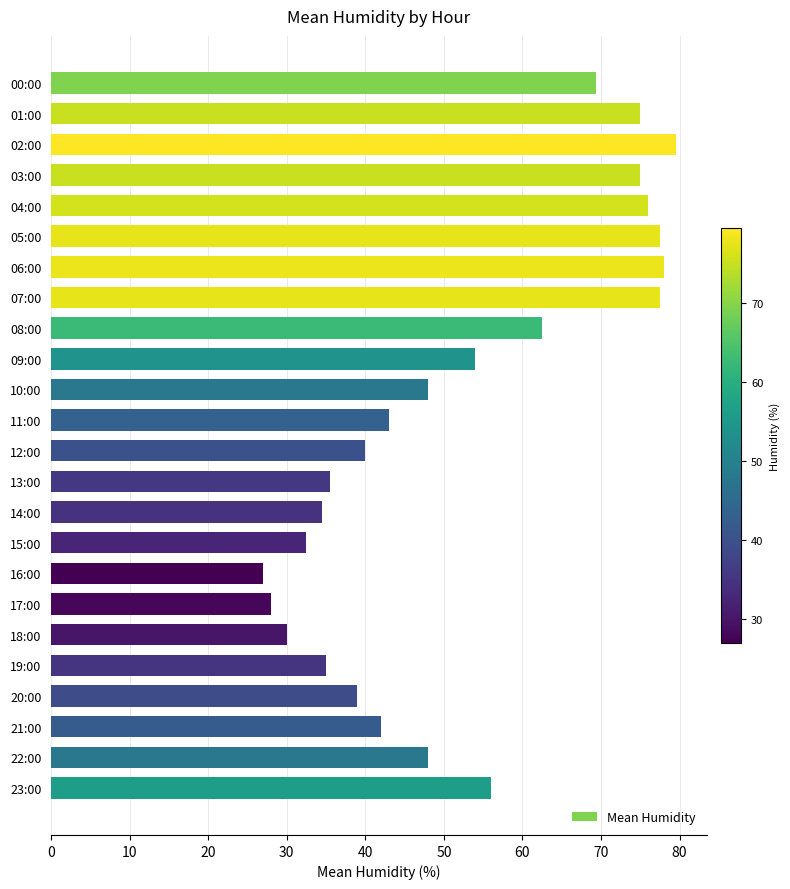

What is the minimum value shown in the chart?

27.0